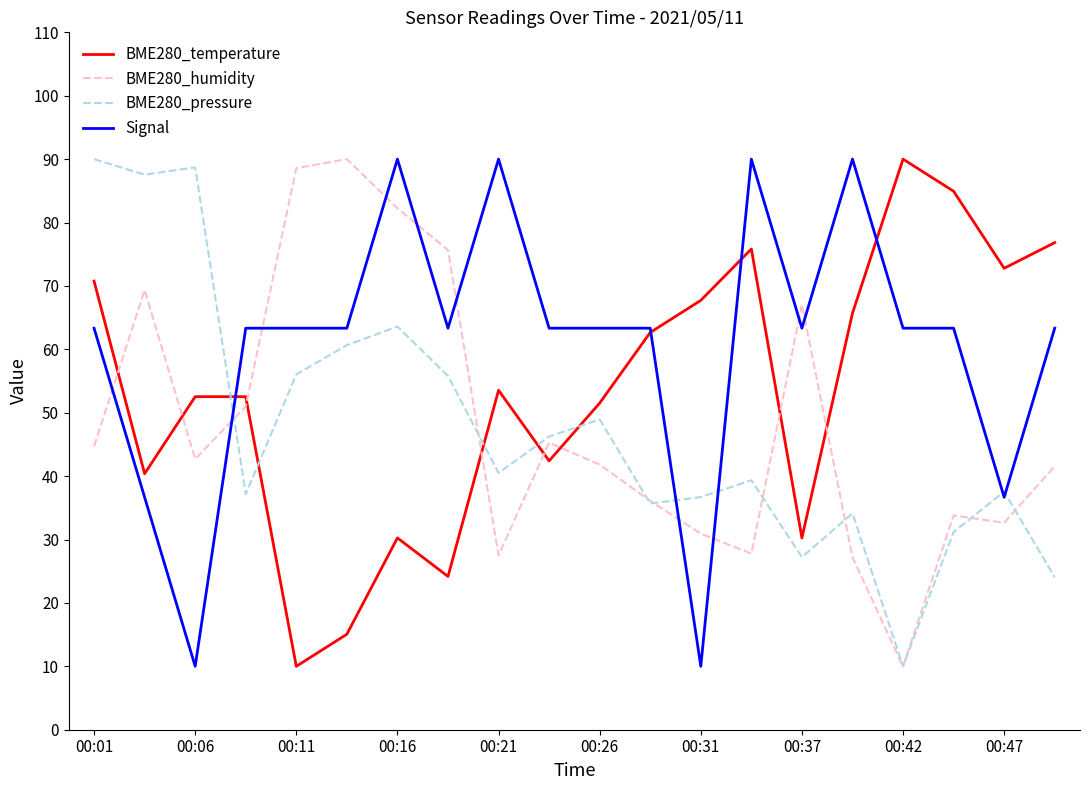

True or false: Signal and BME280_humidity cross at least once.

True